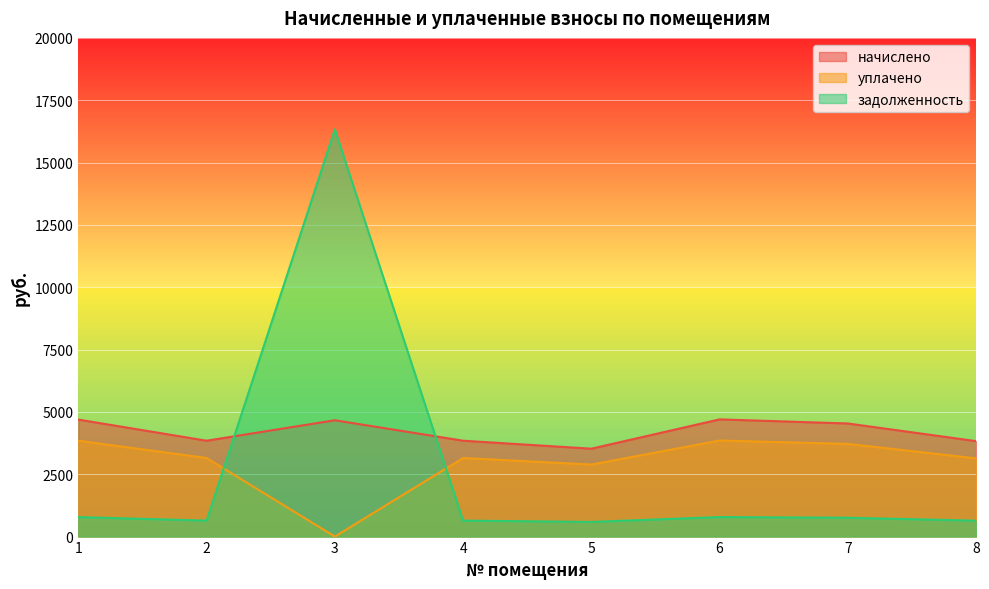

List the series in order of their peak value, lowest first.

уплачено, начислено, задолженность